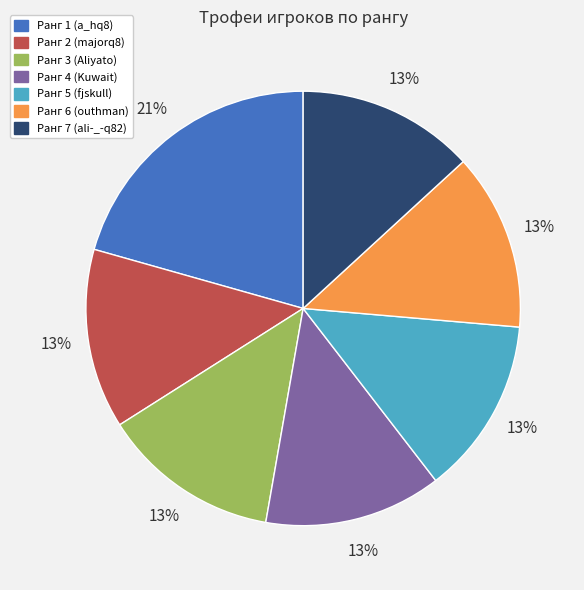

To the nearest percent, what is the average slice percentage?

14%